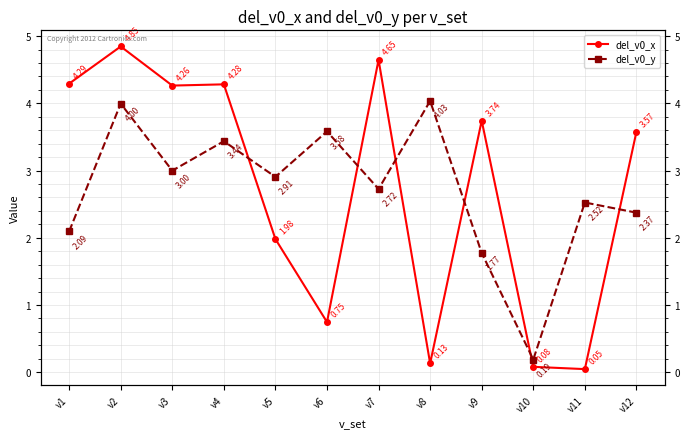

What is the difference between the highest and lowest values at v5?

0.9